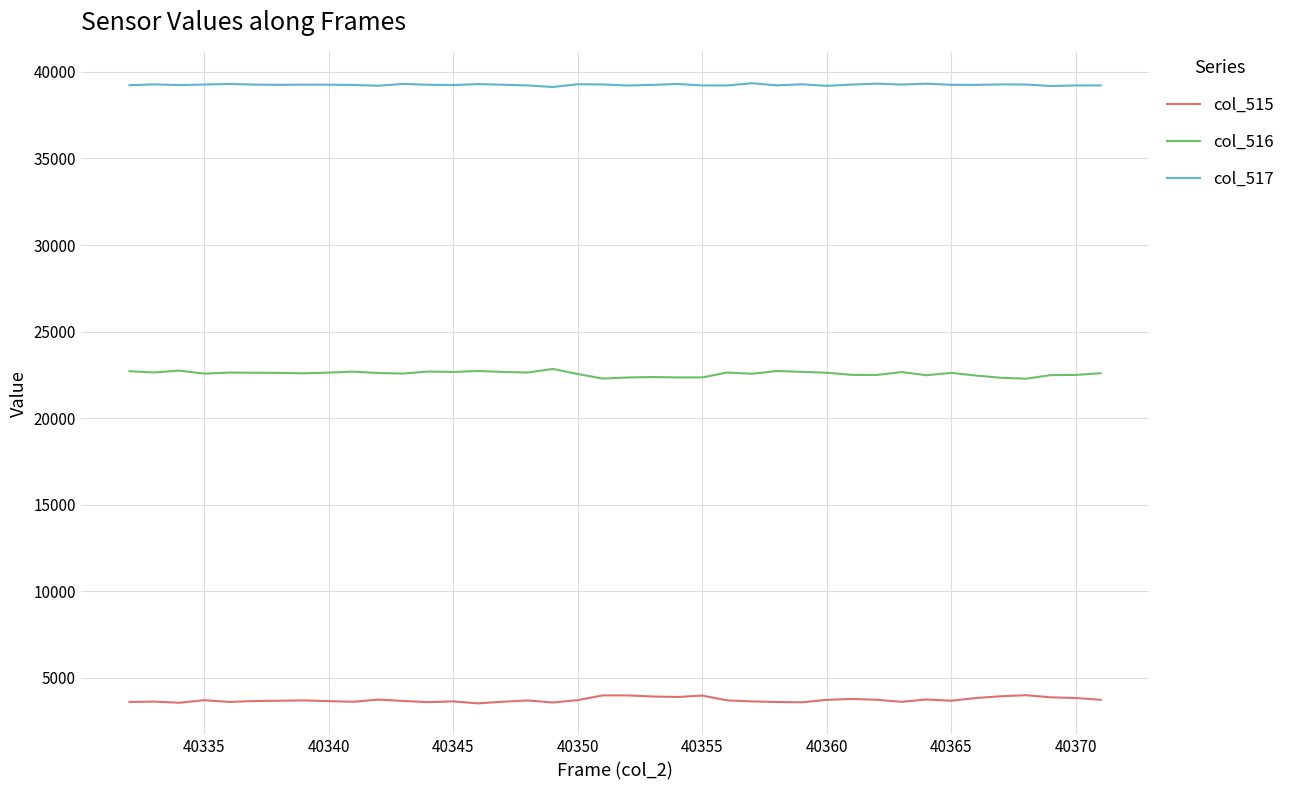

What is the highest value of the col_516 series?

22839